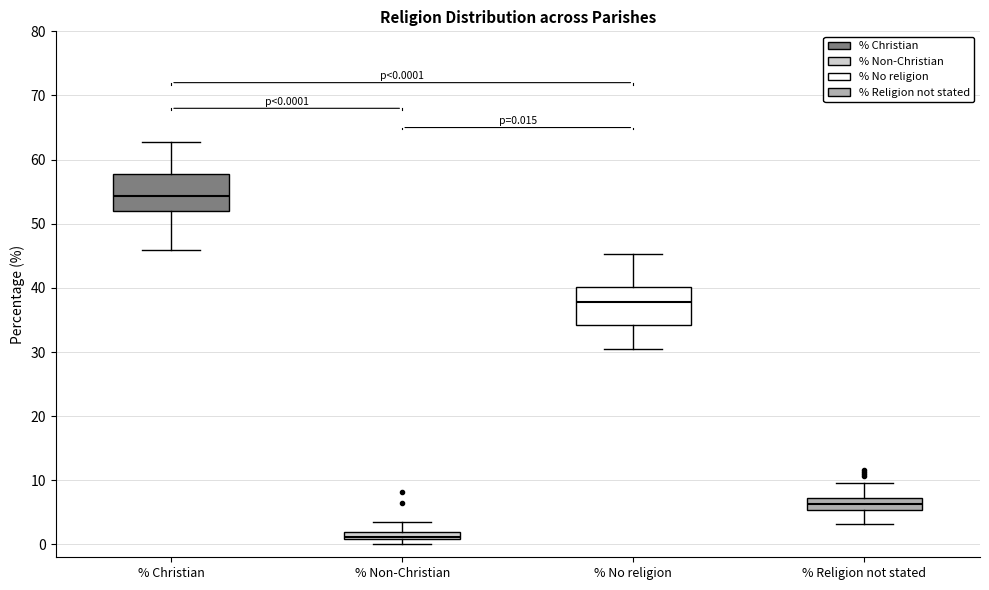

Which box's median line is the lowest?

% Non-Christian